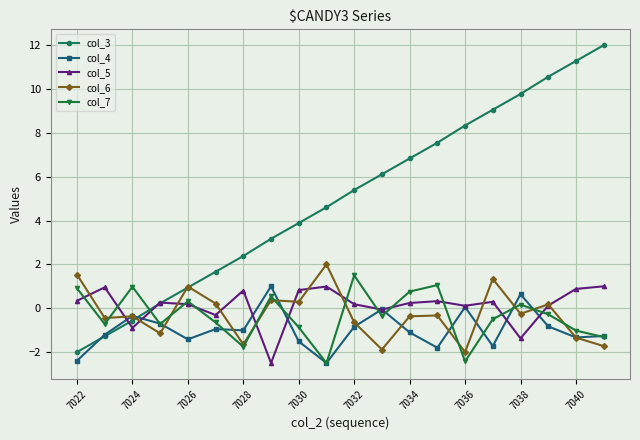

Which series has the widest spread of values?

col_3